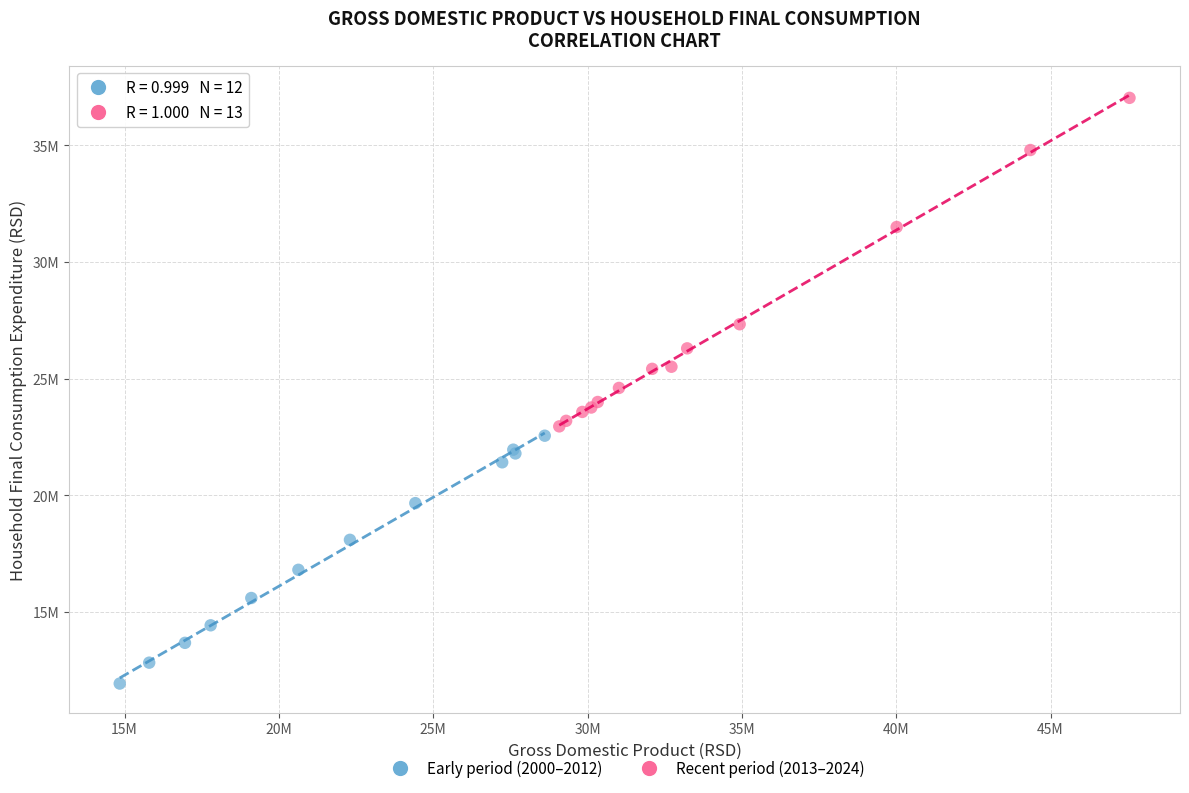

Which series has the widest spread of Y values?

Recent period (2013–2024)